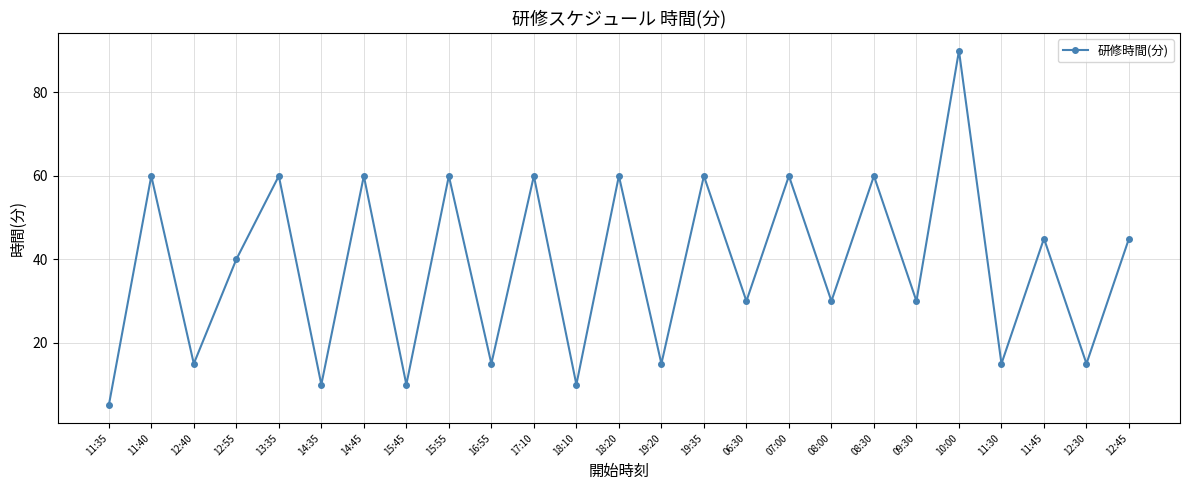

What is the value of the 9th point from the left?

60